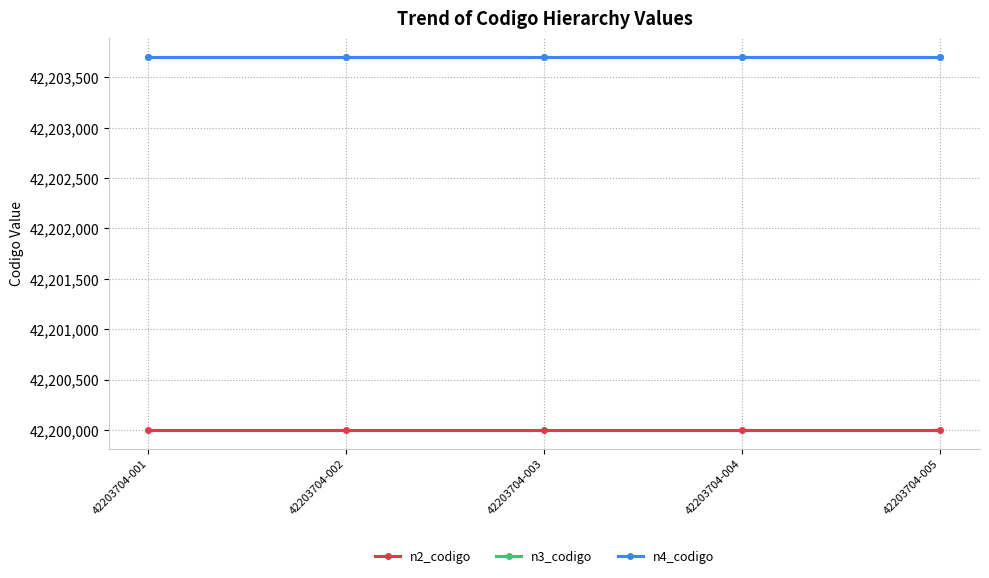

What are all the series names shown in the legend?

n2_codigo, n3_codigo, n4_codigo